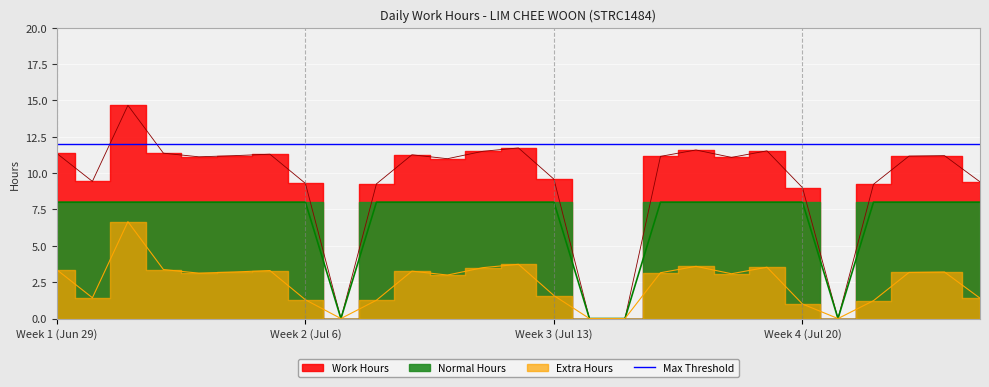

True or false: Work Hours has a value of 18.1 at 18.

False